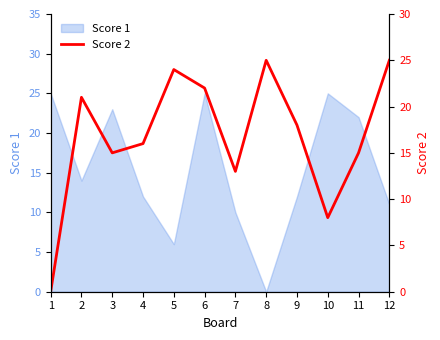

Rank the categories by value from highest to lowest.

8, 12, 5, 6, 2, 9, 4, 3, 11, 7, 10, 1